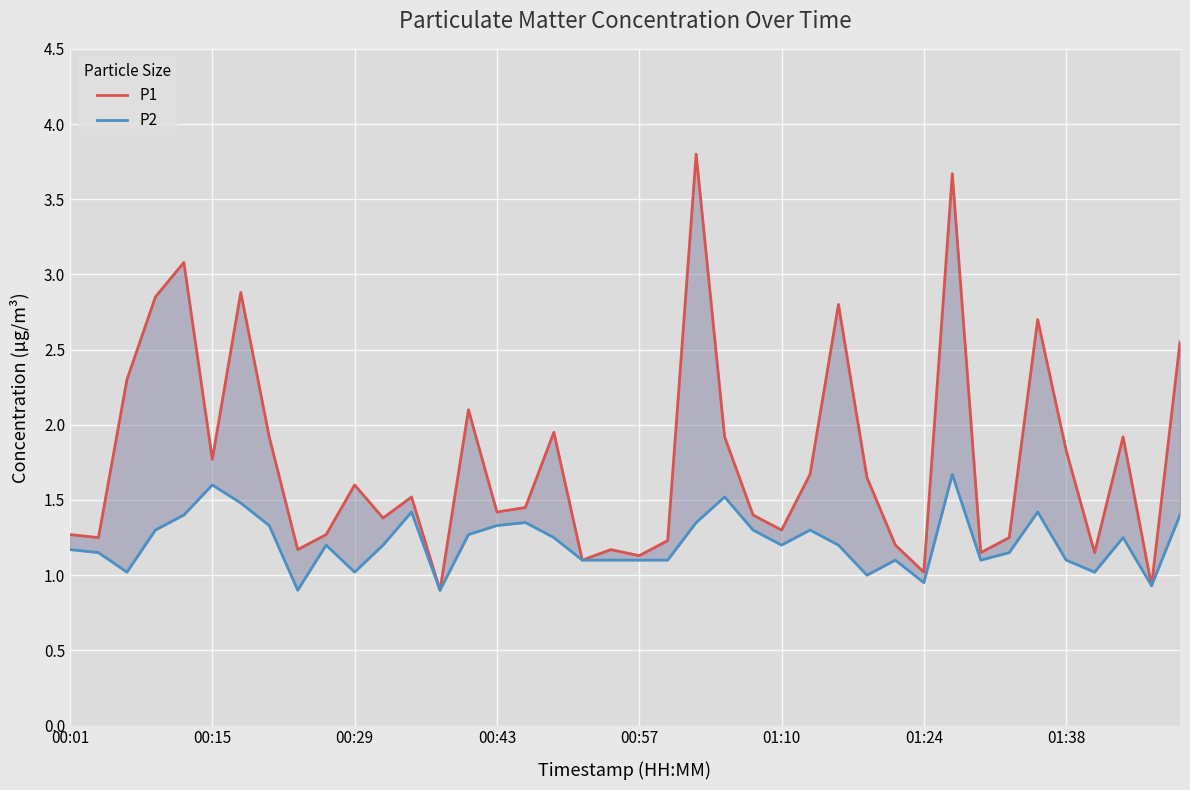

True or false: P1 has more than 2 points higher than both neighbors.

True